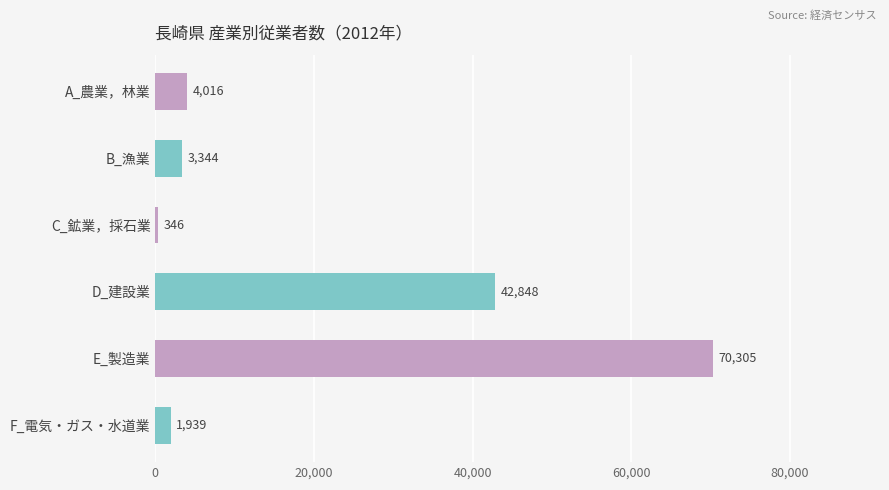

Reading top to bottom, extract all data points from this chart.

4016	3344	346	42848	70305	1939